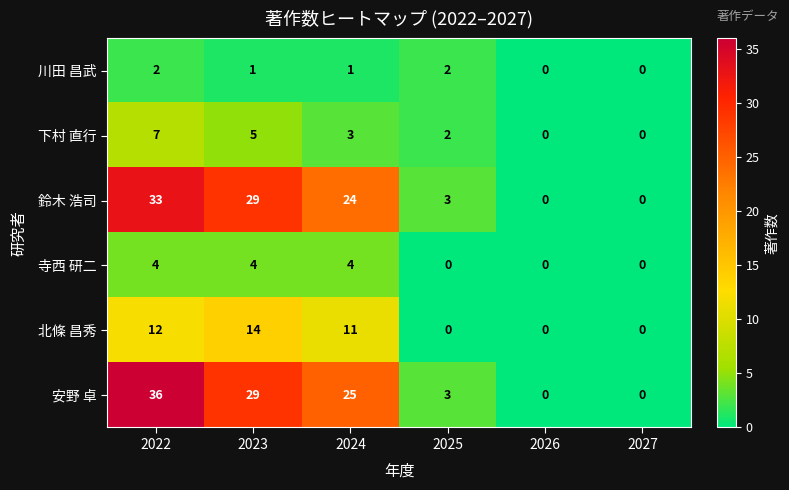

Is it true that 鈴木 浩司 equals 9 at 2024?

False